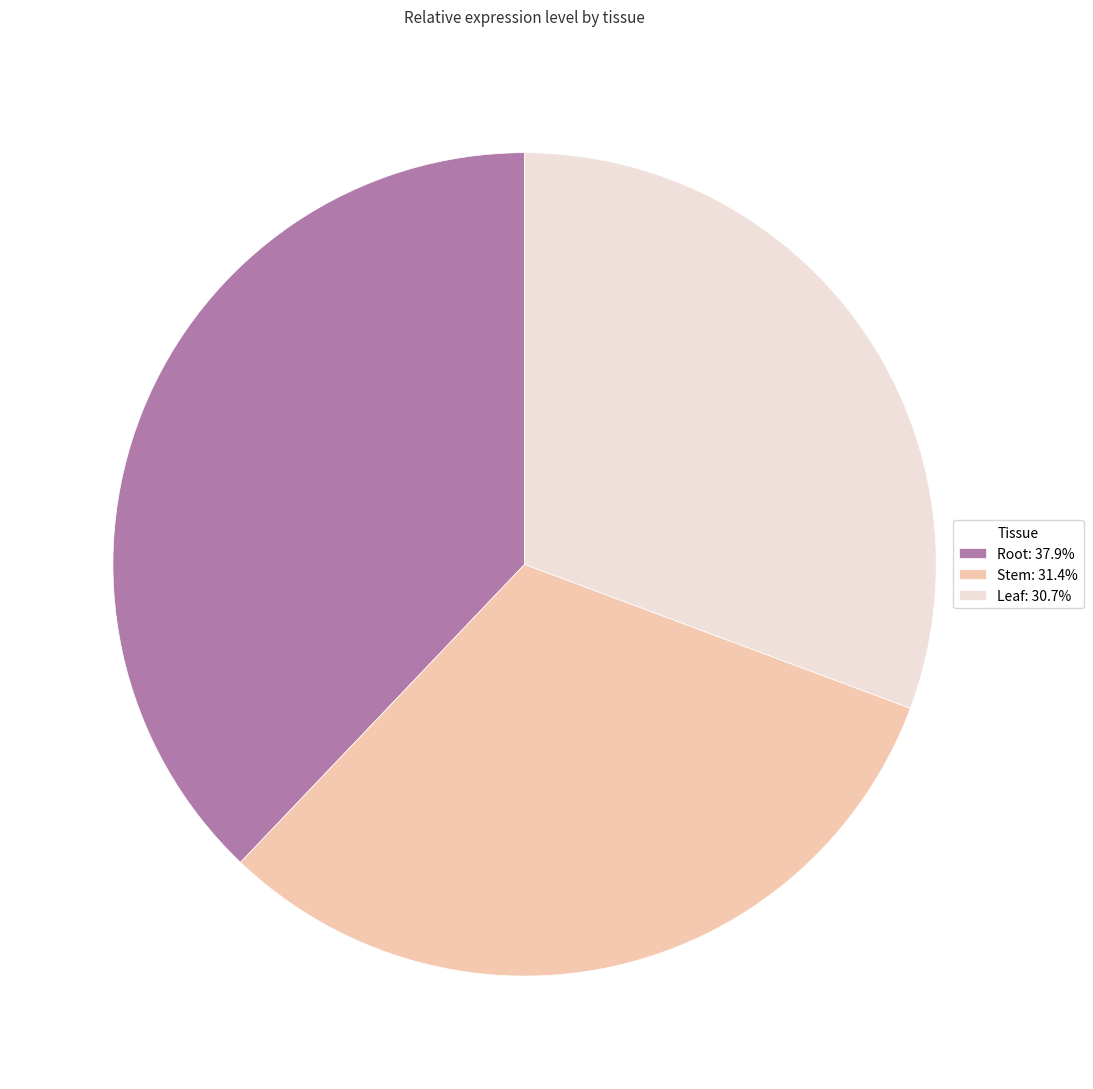

Do Leaf: 30.7% and Root: 37.9% together represent more than half of the pie?

Yes